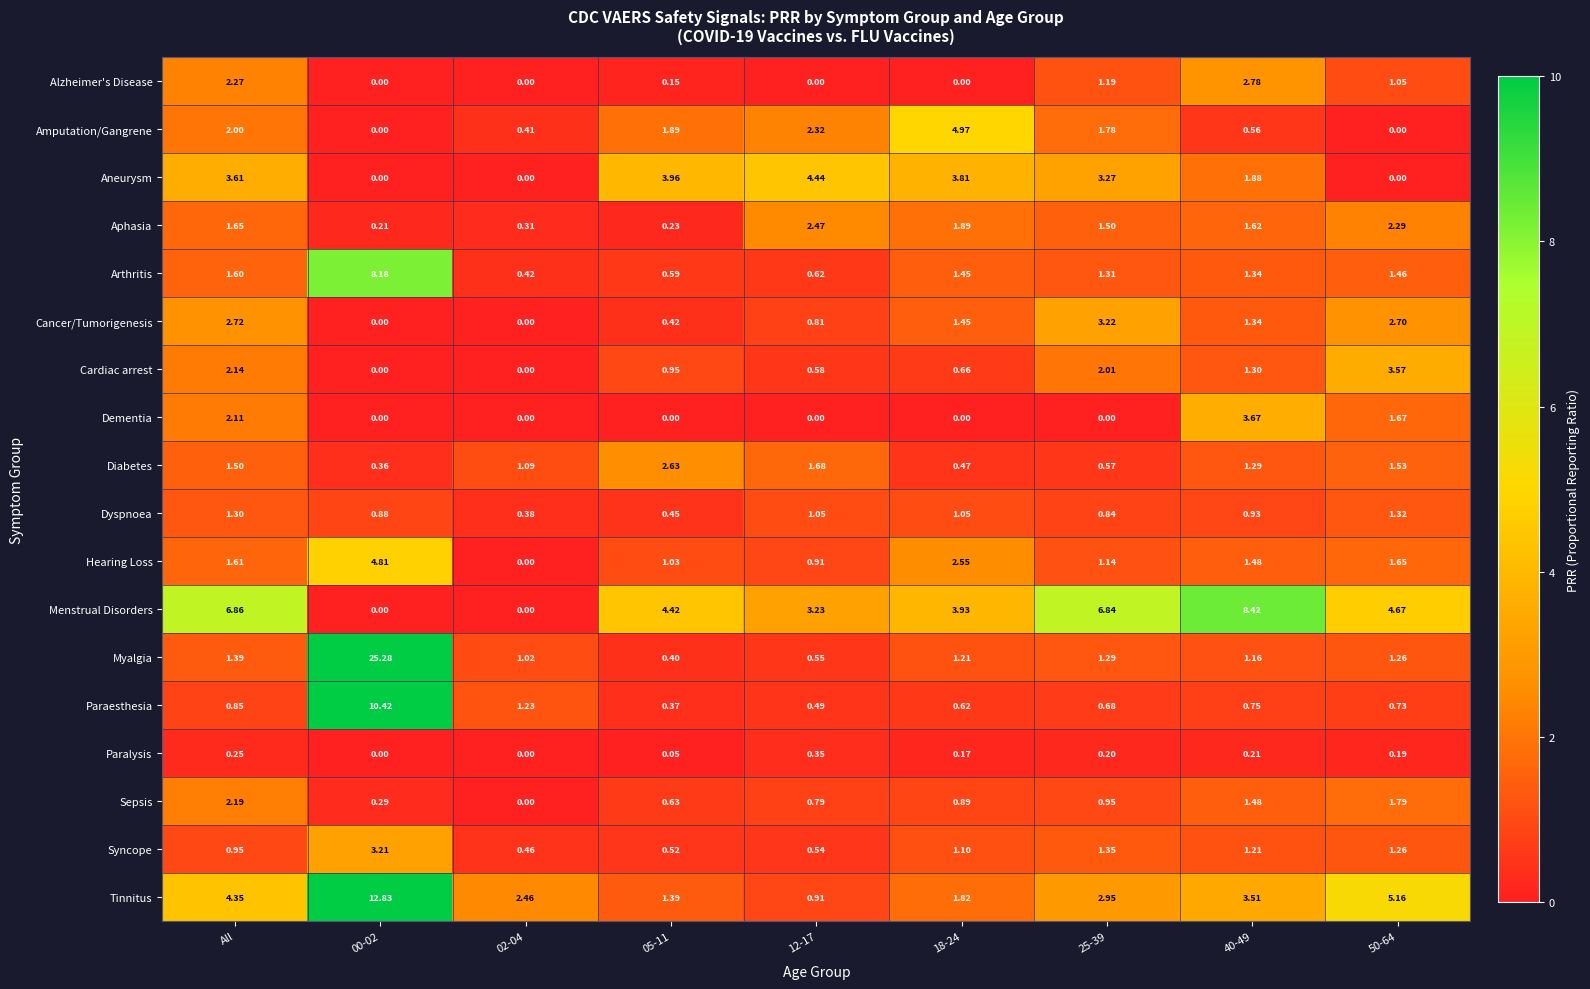

Which series changed the most between 05-11 and 25-39?

Cancer/Tumorigenesis